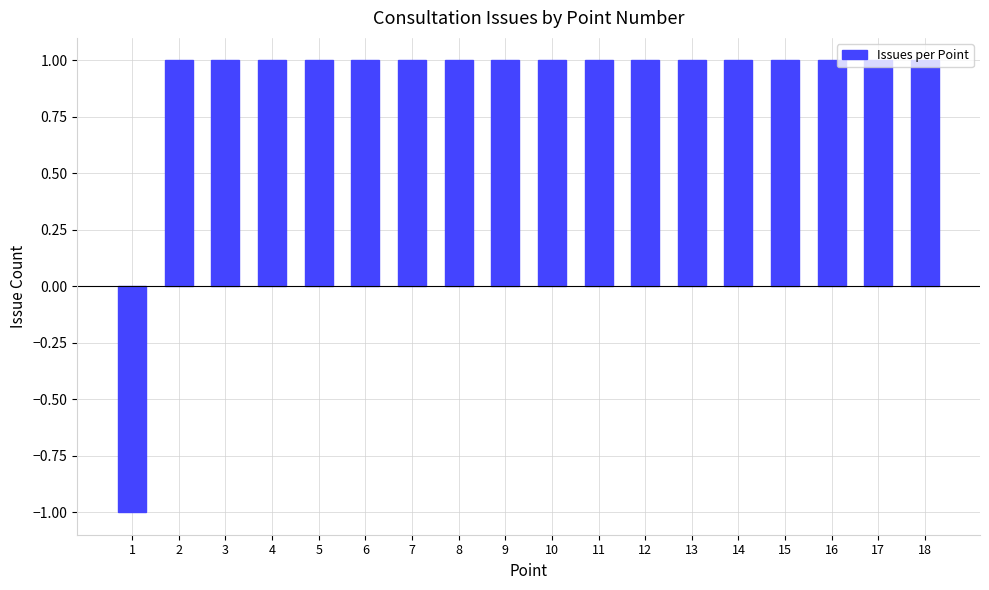

Reading left to right, what are all the values shown in this chart?

1=-1	2=1	3=1	4=1	5=1	6=1	7=1	8=1	9=1	10=1	11=1	12=1	13=1	14=1	15=1	16=1	17=1	18=1